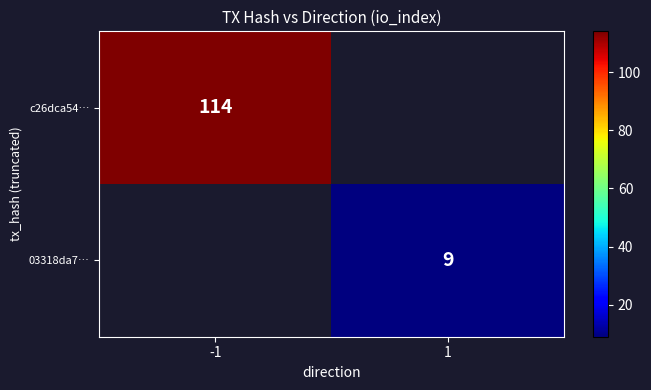

Is it true that 03318da7… equals 9 at 1?

True